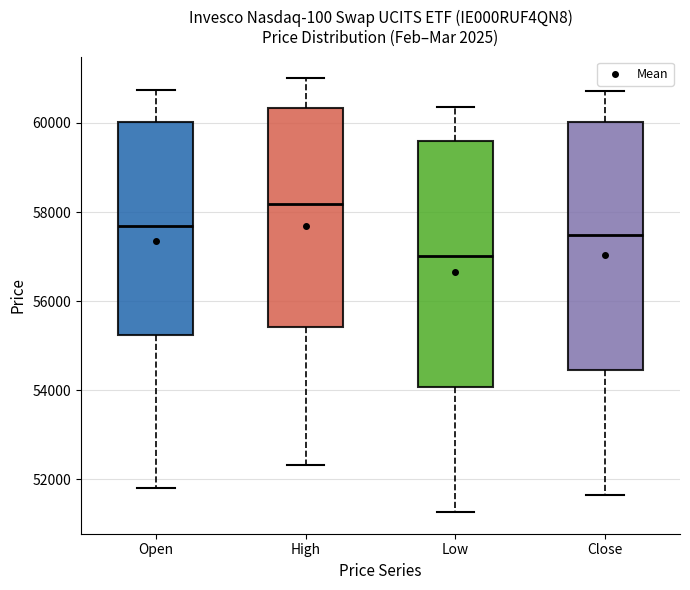

Reading left to right, read every box against the y-axis: the position of its median line, the range the box covers, and the ends of its whiskers. The values are not printed on the chart, so give them approximately, as read against the axis.

Open: median 57600, box 55200 to 60000, whiskers 51800 to 60800
High: median 58200, box 55400 to 60400, whiskers 52400 to 61000
Low: median 57000, box 54000 to 59600, whiskers 51200 to 60400
Close: median 57400, box 54400 to 60000, whiskers 51600 to 60800